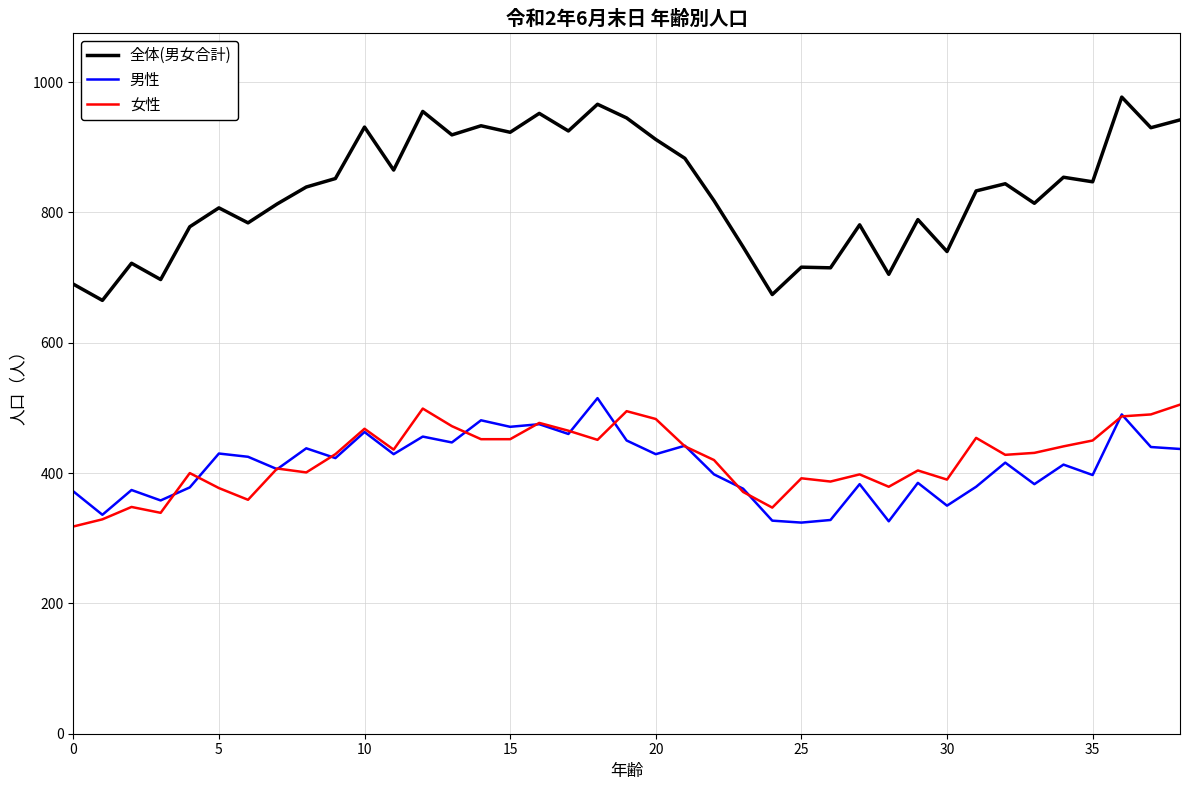

Which series has the widest spread of values?

全体(男女合計)